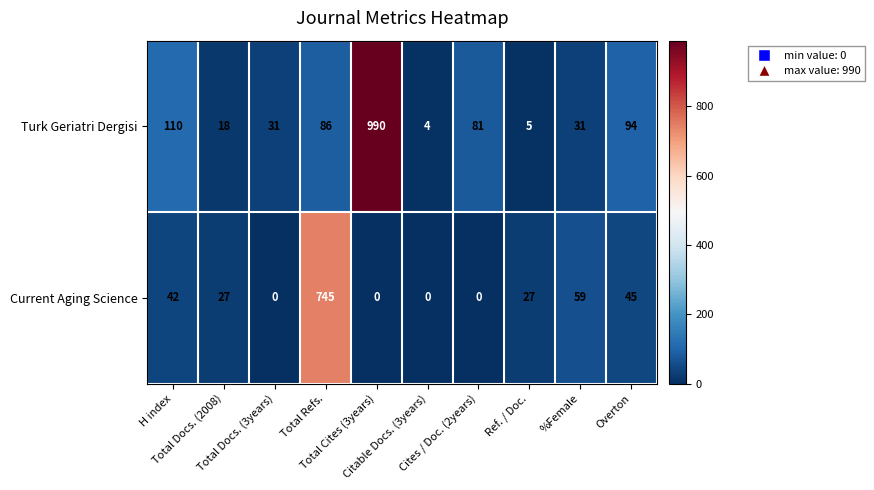

How many series are shown in this chart?

2